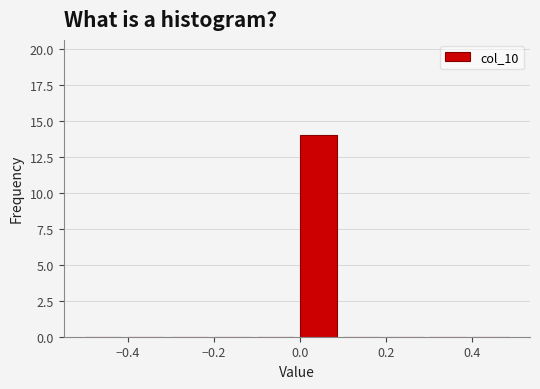

Reading left to right, list every bar in this chart as the range it spans on the x-axis followed by its height. The values are not printed on the chart, so give them approximately, as read against the axis.

-0.5 to -0.4: 0
-0.4 to -0.3: 0
-0.3 to -0.2: 0
-0.2 to -0.1: 0
-0.1 to 0.0: 0
0.0 to 0.1: 14
0.1 to 0.2: 0
0.2 to 0.3: 0
0.3 to 0.4: 0
0.4 to 0.5: 0